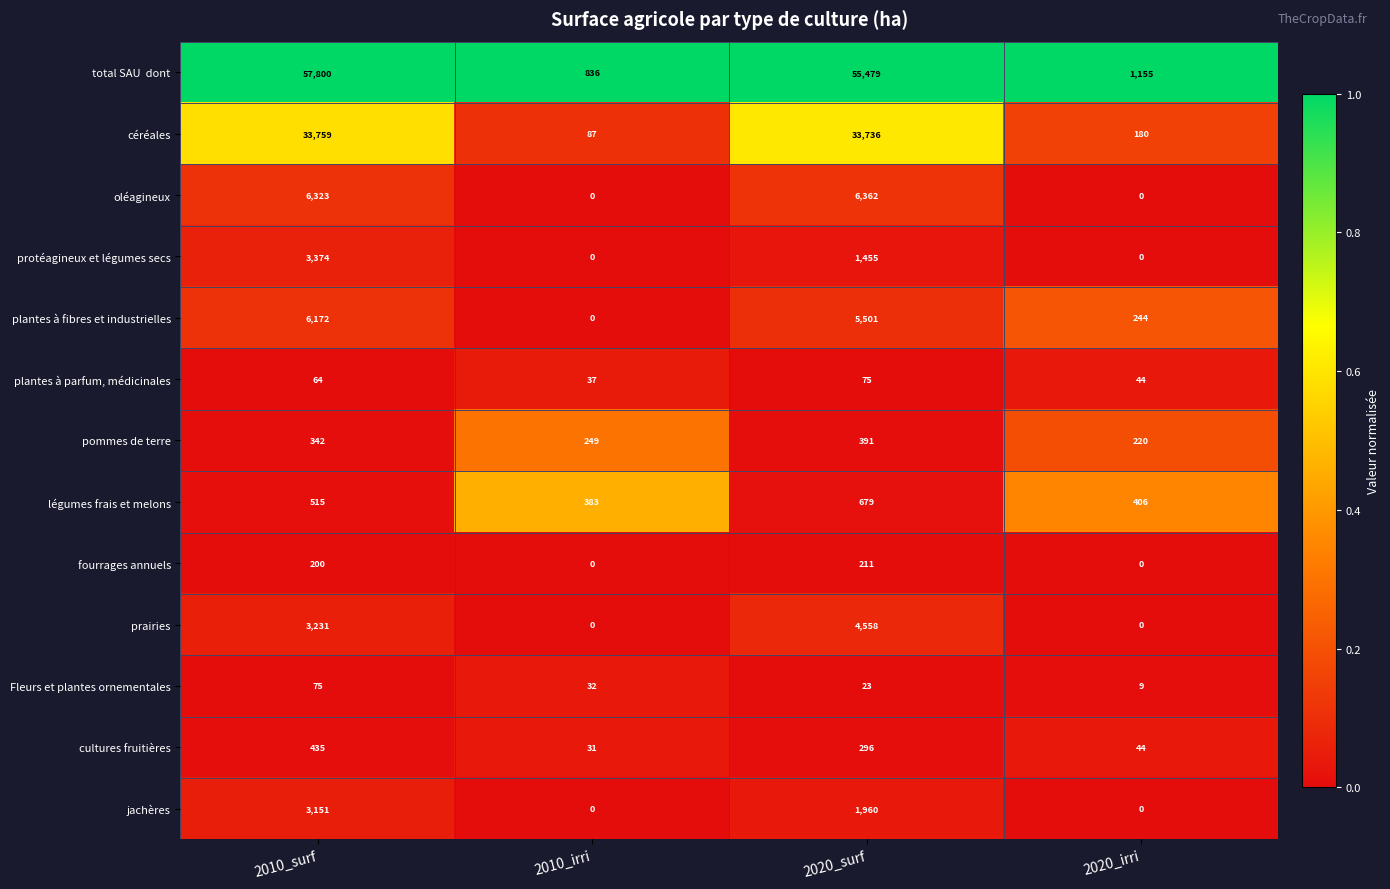

Where is oléagineux nearest to the value 3181?

2010_surf